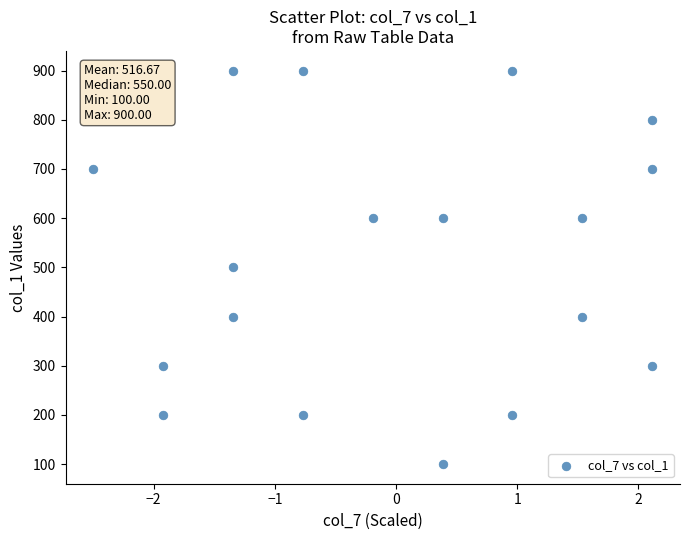

What is the range of Y values (max minus min)?

800